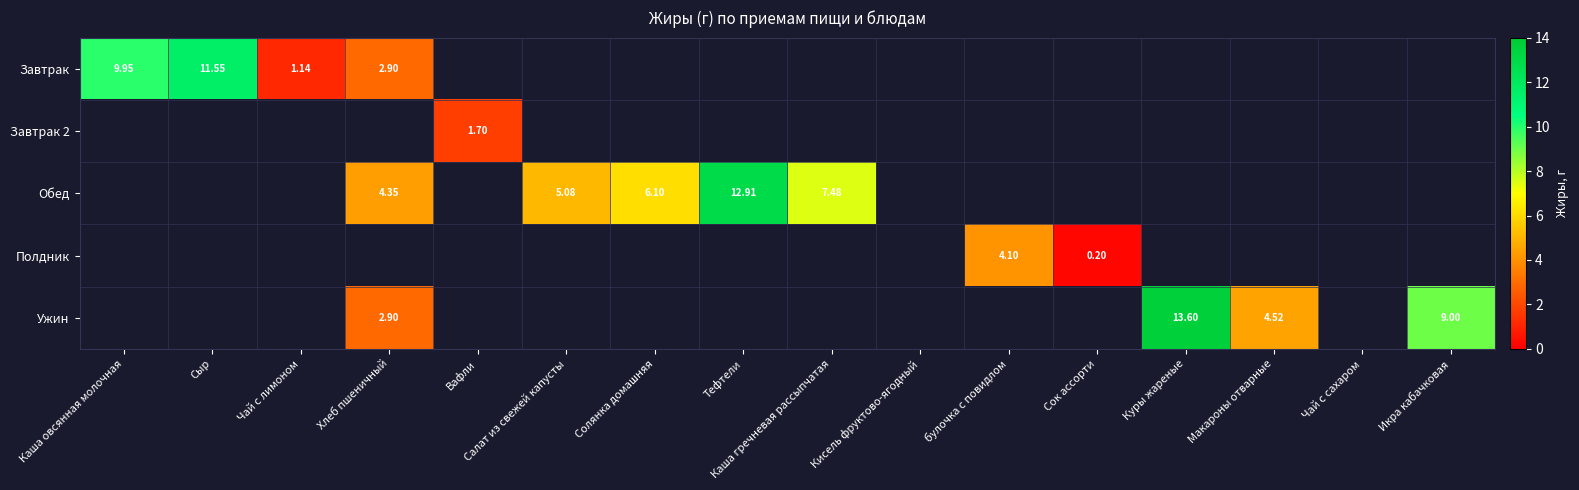

Is the value of Завтрак 2 at Салат из свежей капусты greater than the value of Ужин at Сок ассорти?

No